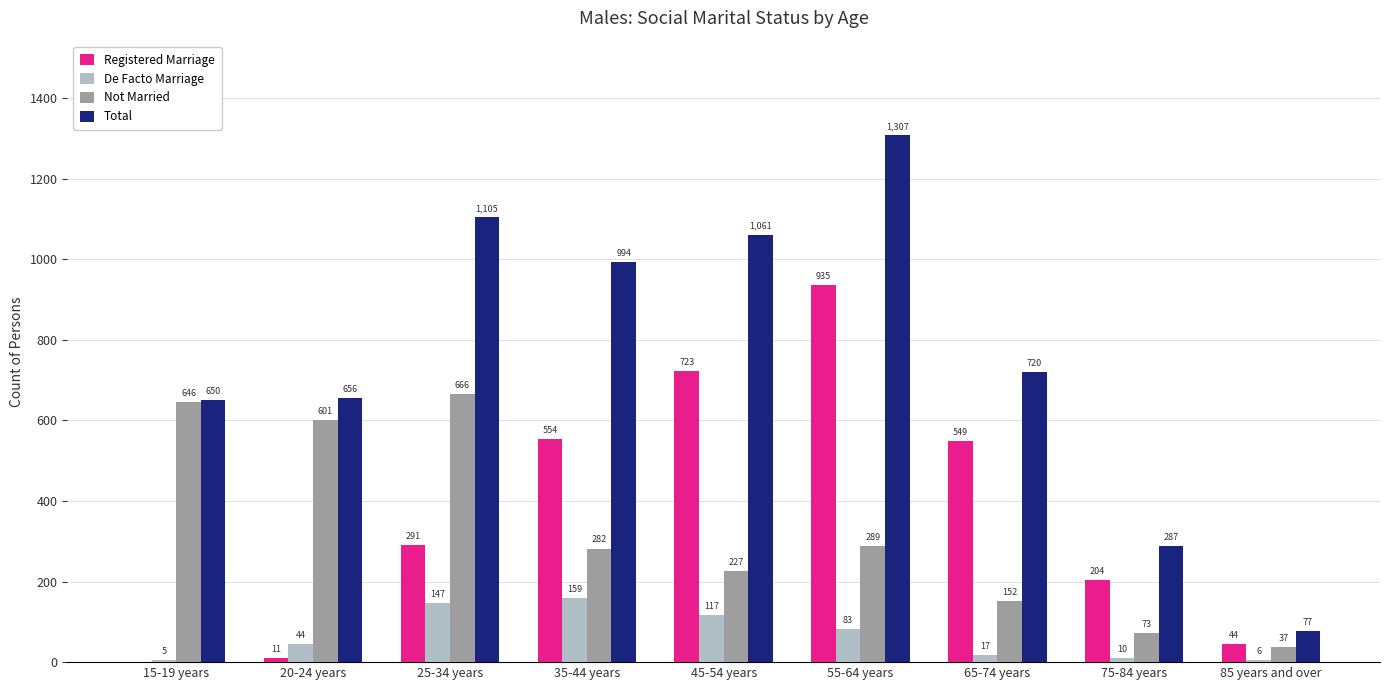

What are all the series names shown in the legend?

Registered Marriage, De Facto Marriage, Not Married, Total